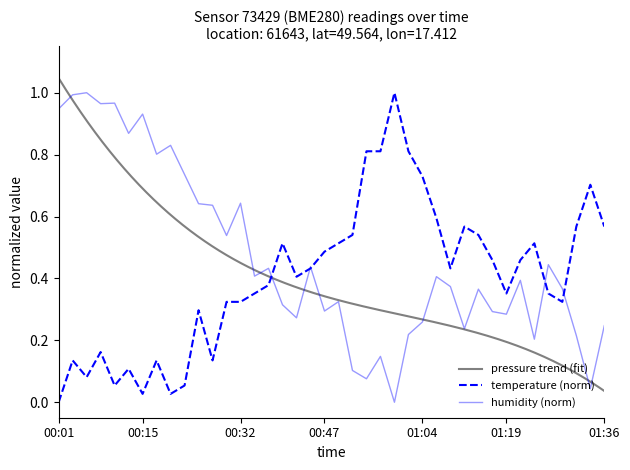

Which series has the largest total across all categories?

humidity